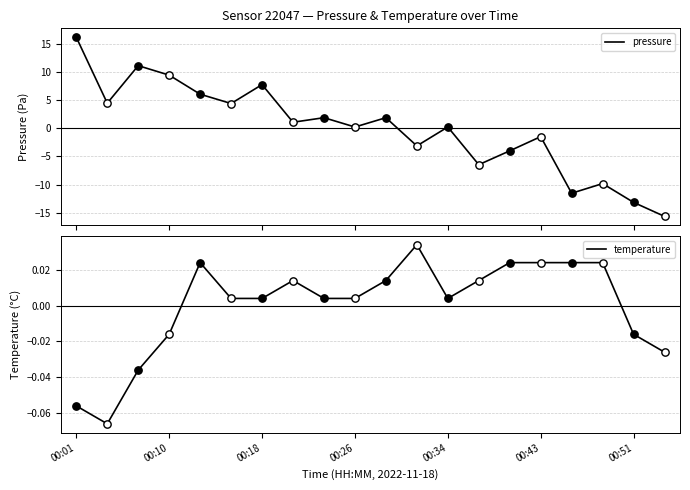

Is the value of pressure at 00:01 greater than the value of temperature at 14?

Yes